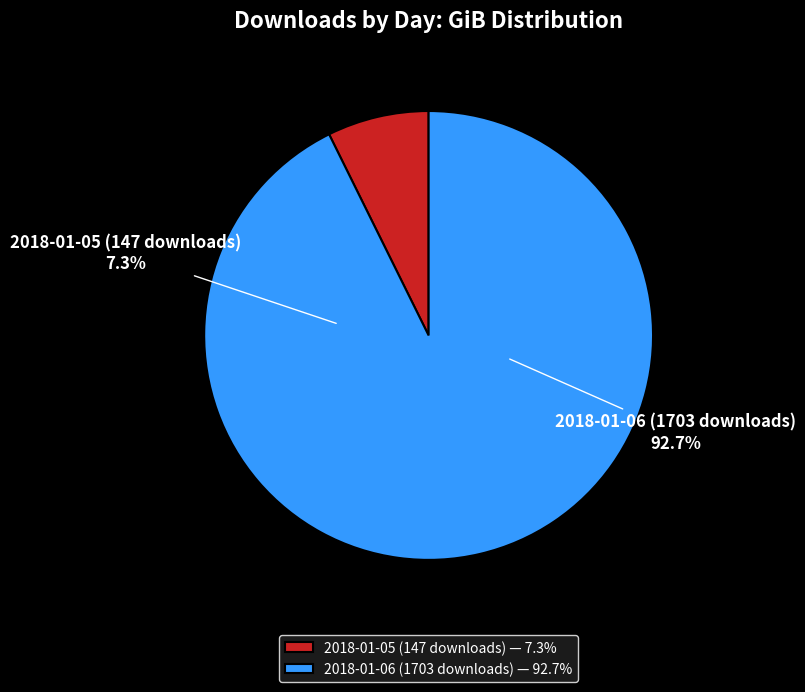

Which slice is the largest?

2018-01-06 (1703 downloads)